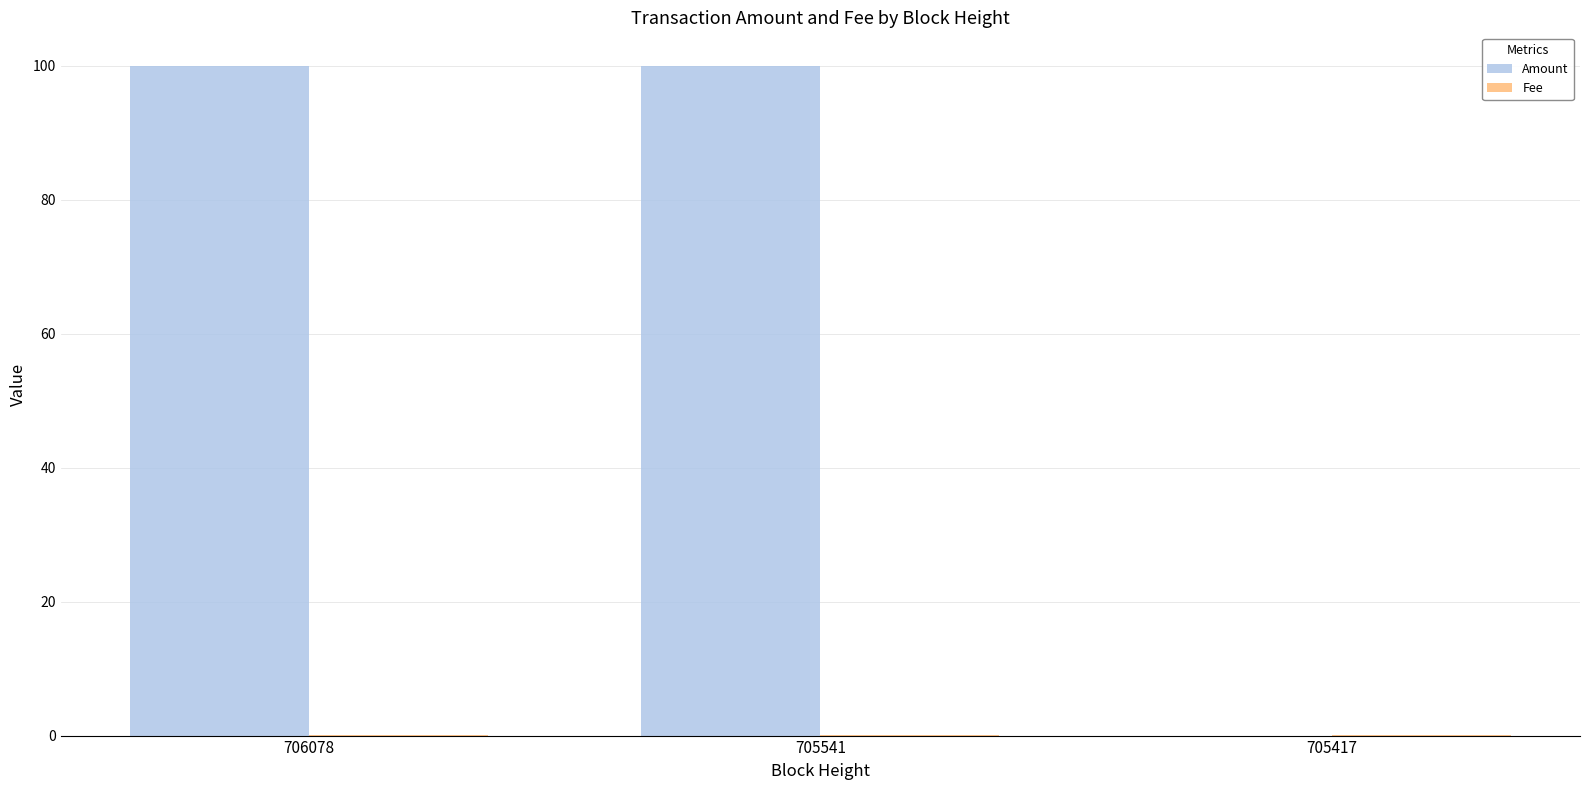

The Amount series shows 130.6 at 705541. True or false?

False